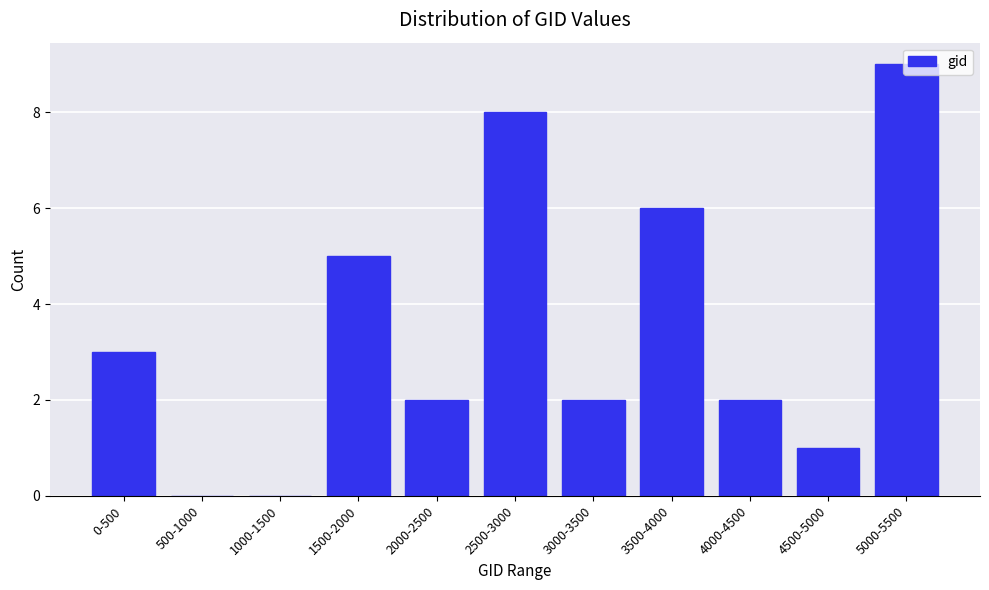

Which category has the highest value across all series?

5000-5500